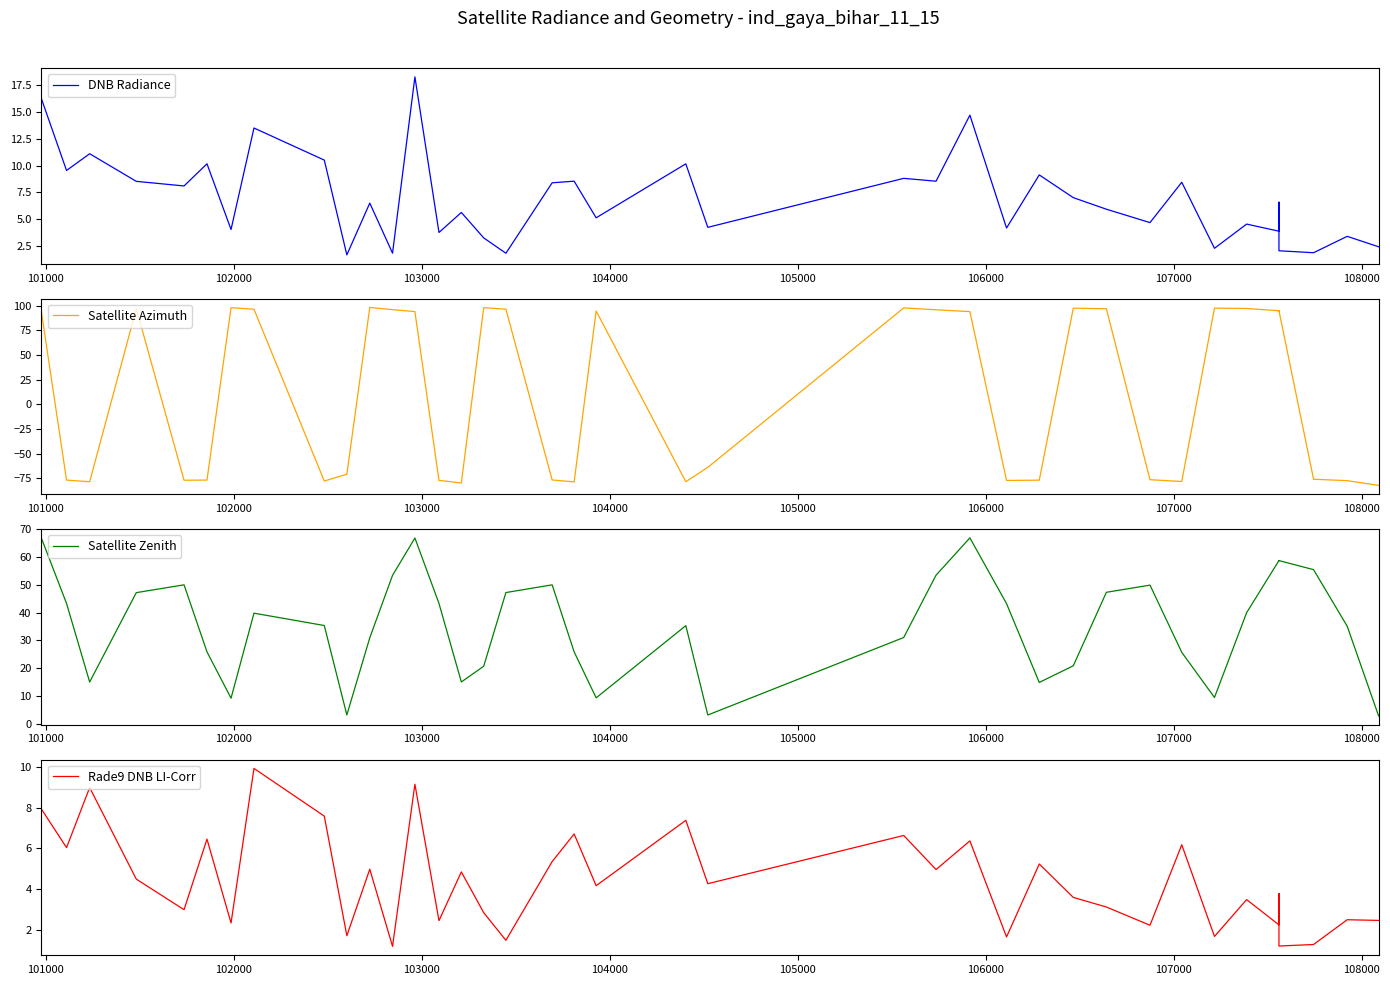

Rank the series by their maximum value, from highest to lowest.

Satellite Azimuth, Satellite Zenith, DNB Radiance, Rade9 DNB LI-Corr